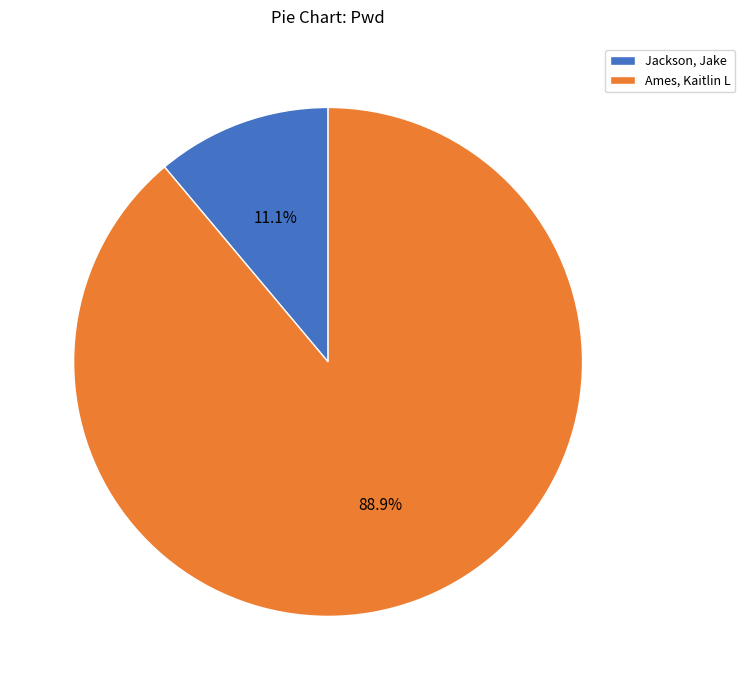

To the nearest percent, what portion does Ames, Kaitlin L represent?

89%